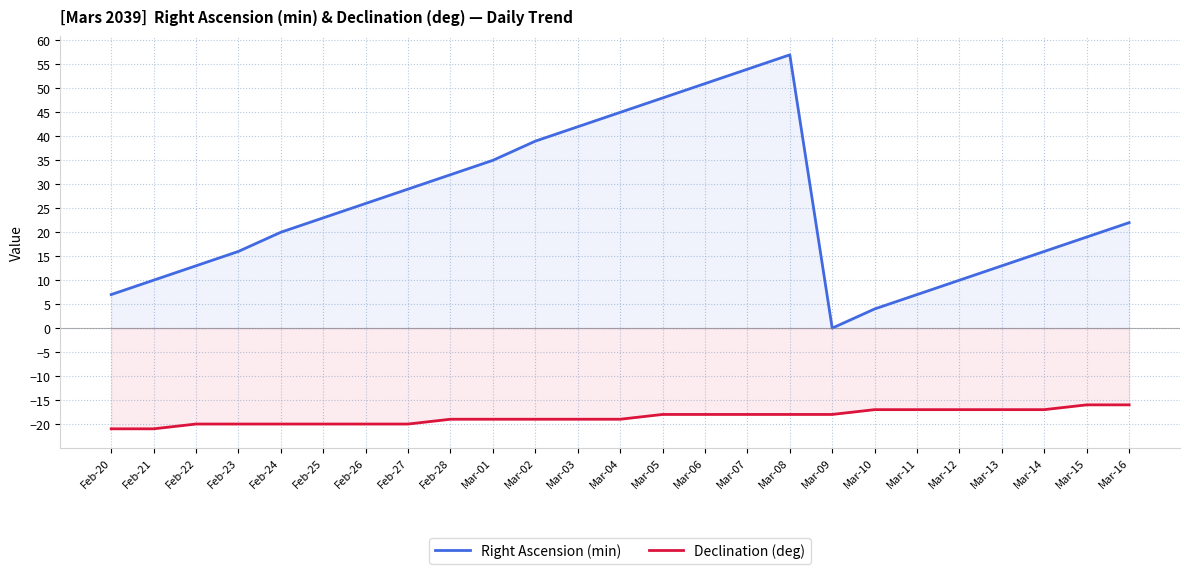

What is the approximate value of Right Ascension (min) at Feb-20, to the nearest 10?

10